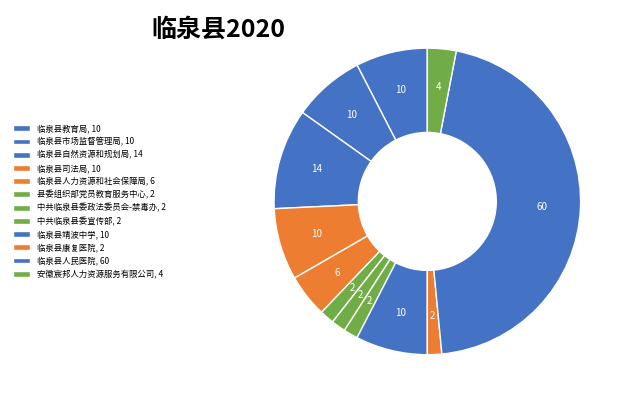

Count the number of slices in the pie.

12